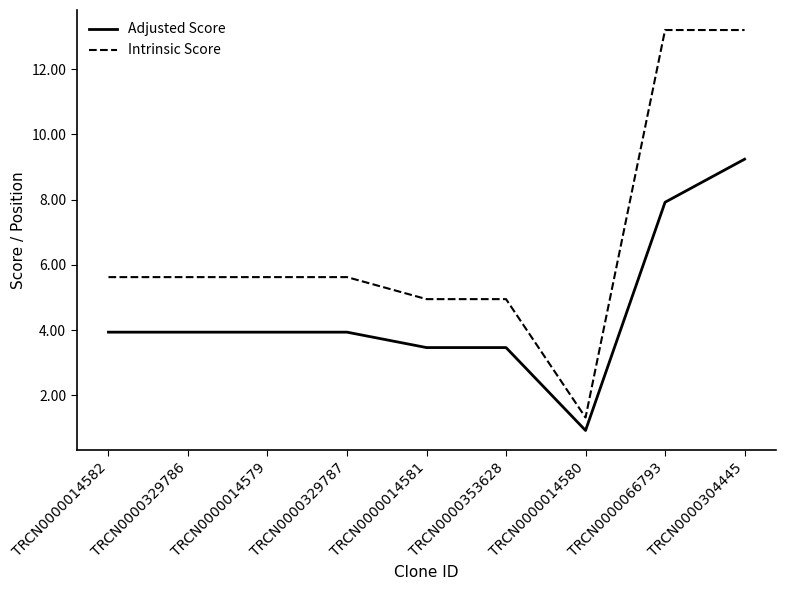

What is the sum of the Adjusted Score values at TRCN0000304445 and TRCN0000014580?

10.2